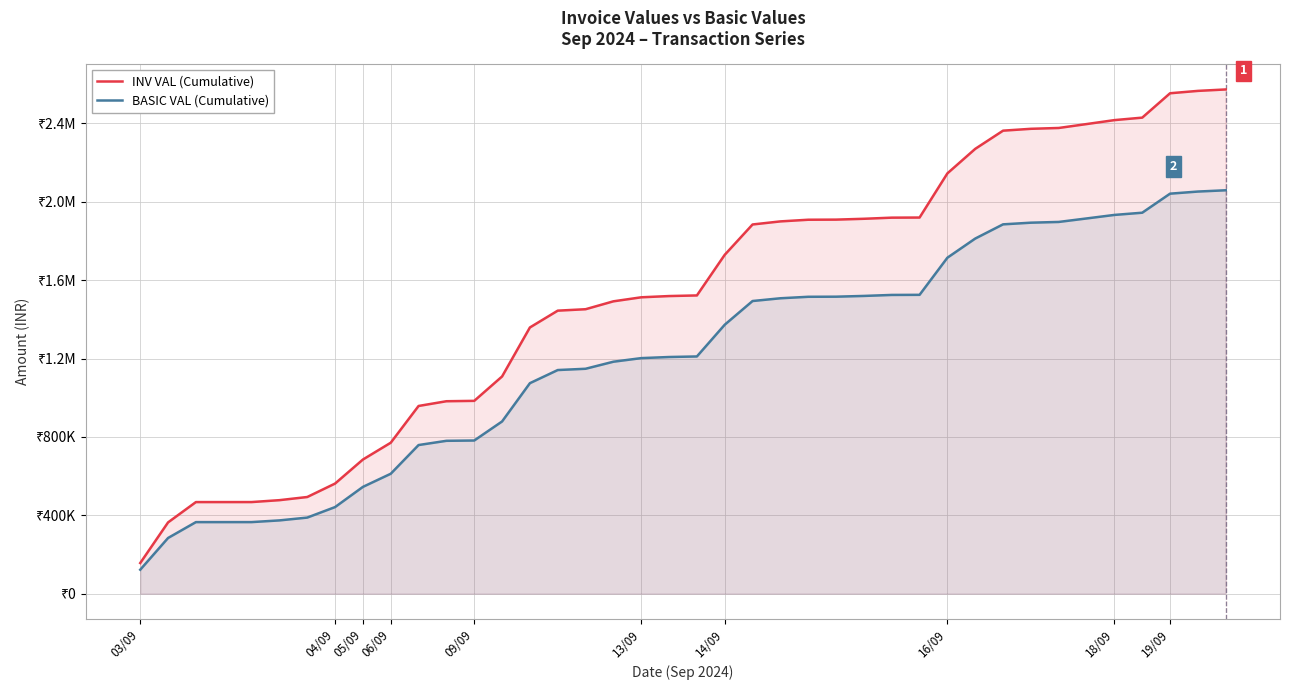

List the series in order of their peak value, lowest first.

BASIC VAL (Cumulative), INV VAL (Cumulative)